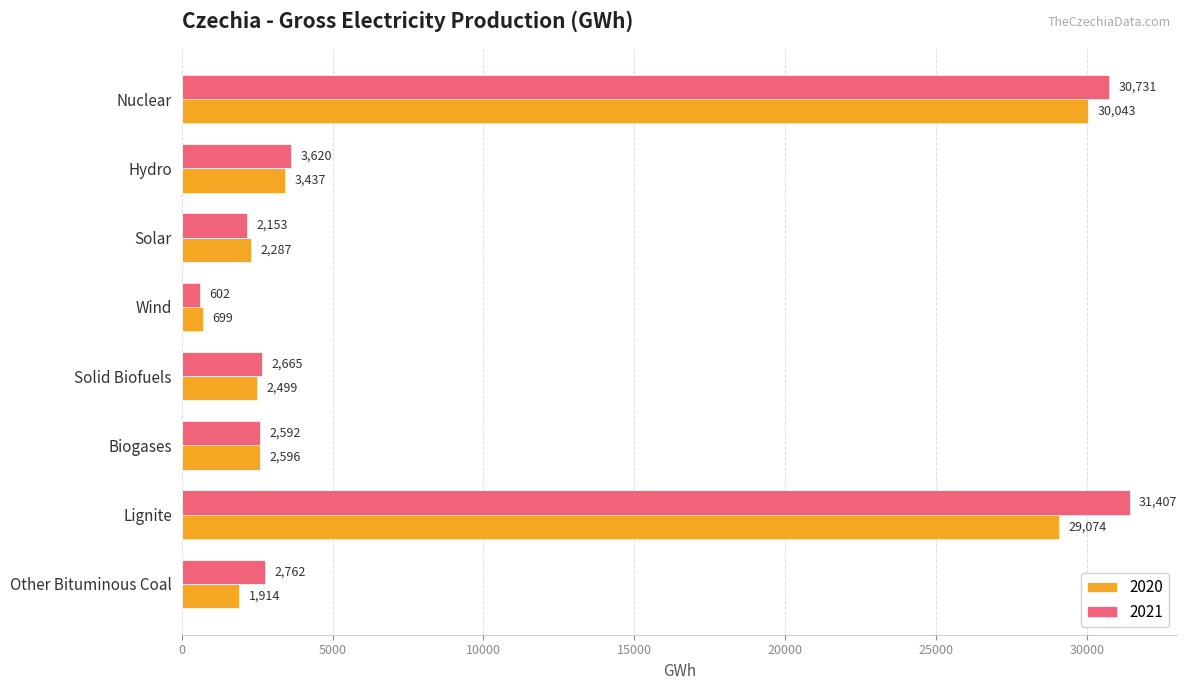

At which label is 2021 closest to 16004?

Hydro